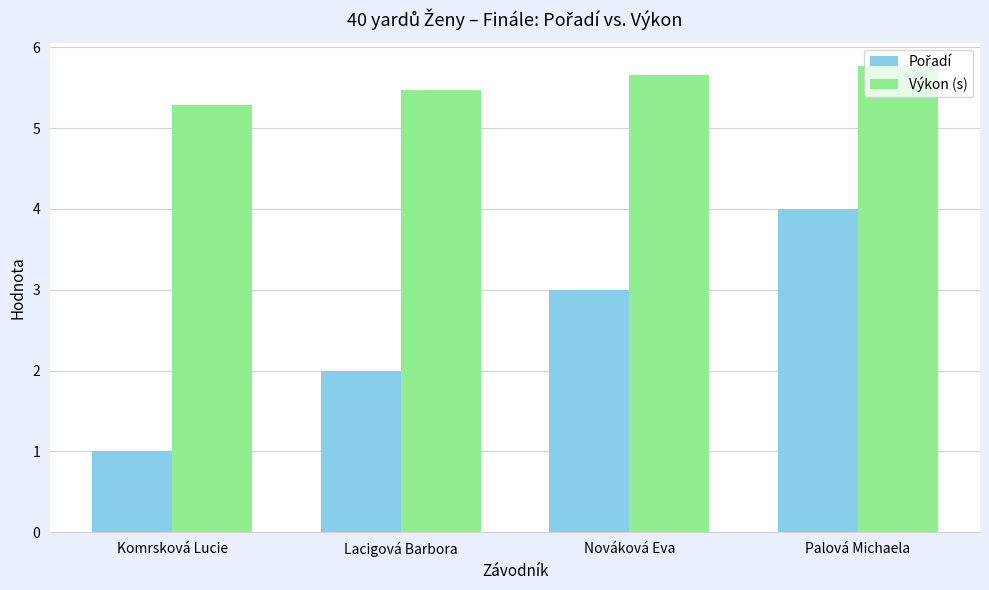

What is the greatest value displayed?

5.8